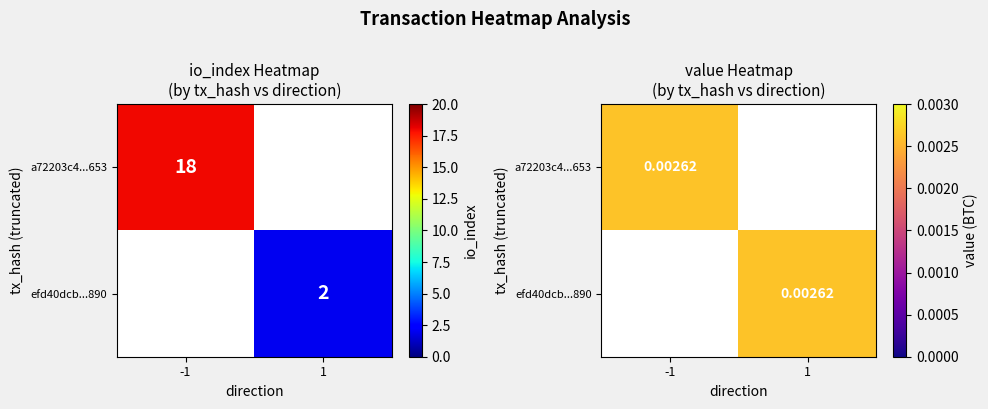

At how many categories does at least one series exceed 10?

1